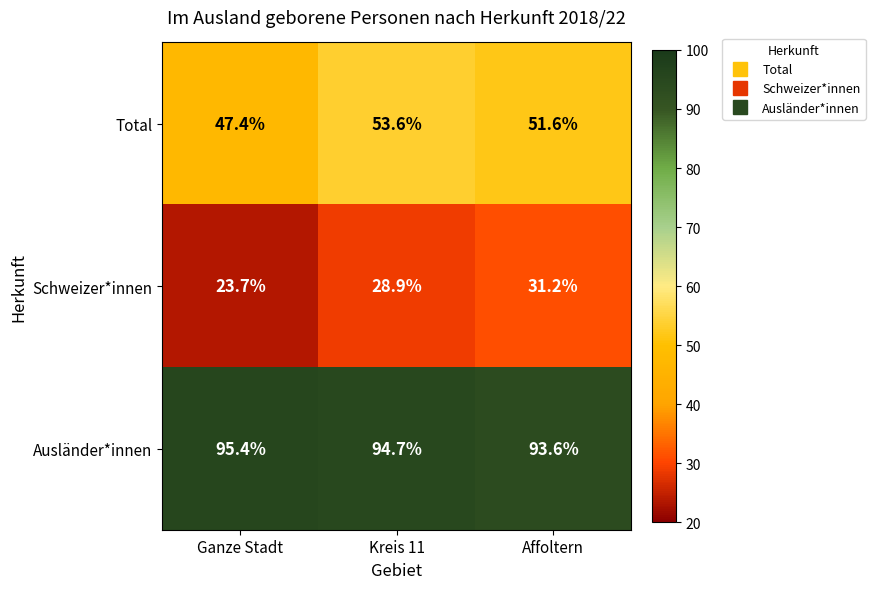

What is the average value of the Total series?

50.9